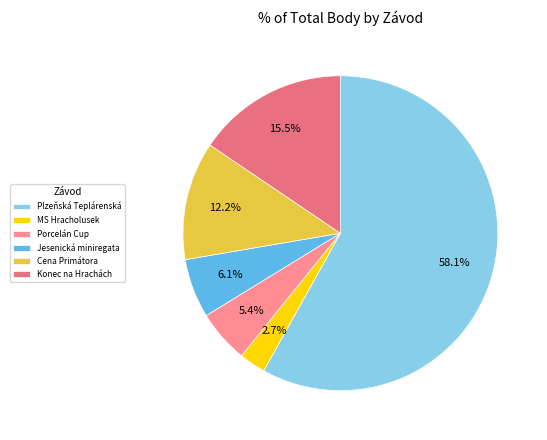

Which category has the biggest portion of the pie?

Plzeňská Teplárenská